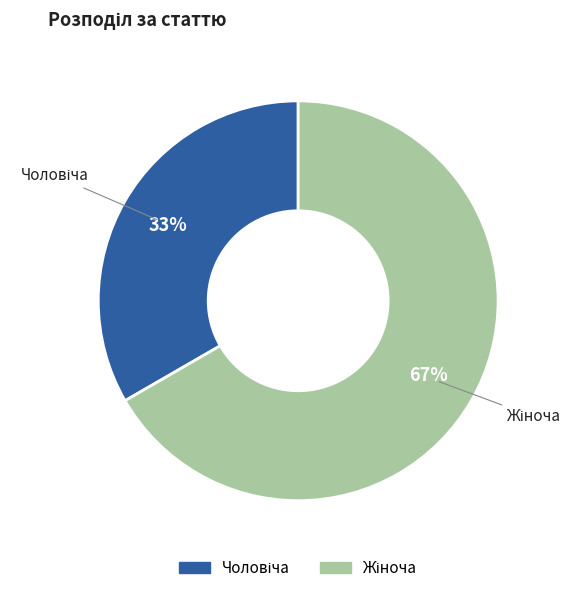

Does any single category account for the majority?

Yes